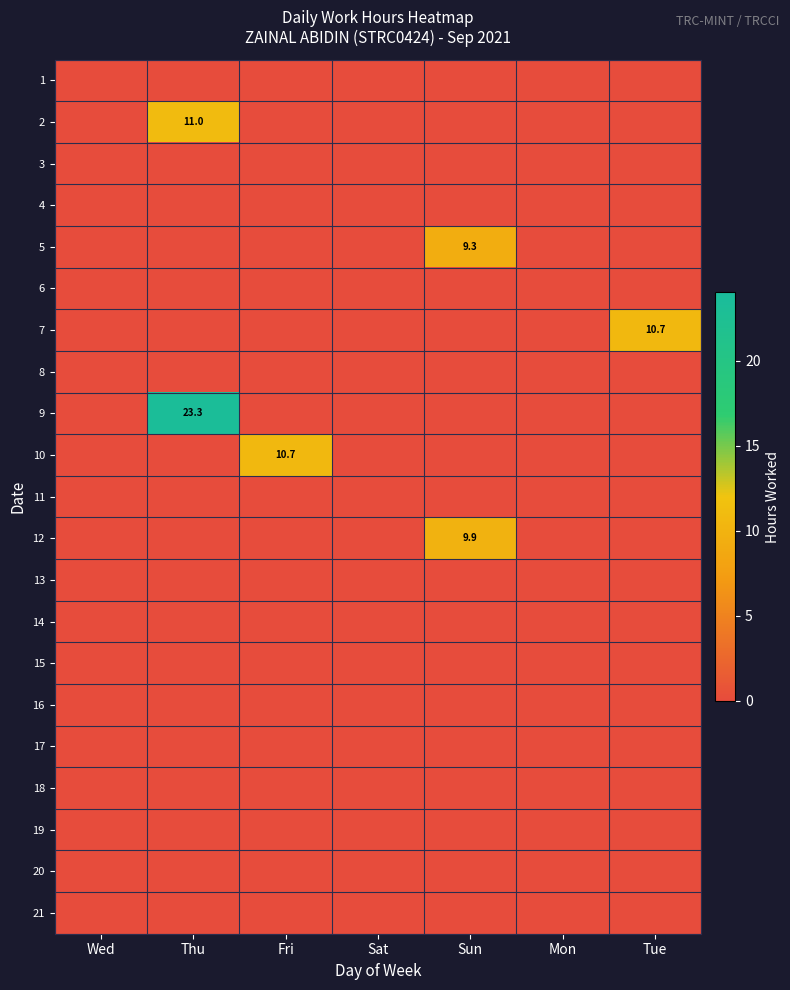

Which series has the widest spread of values?

9